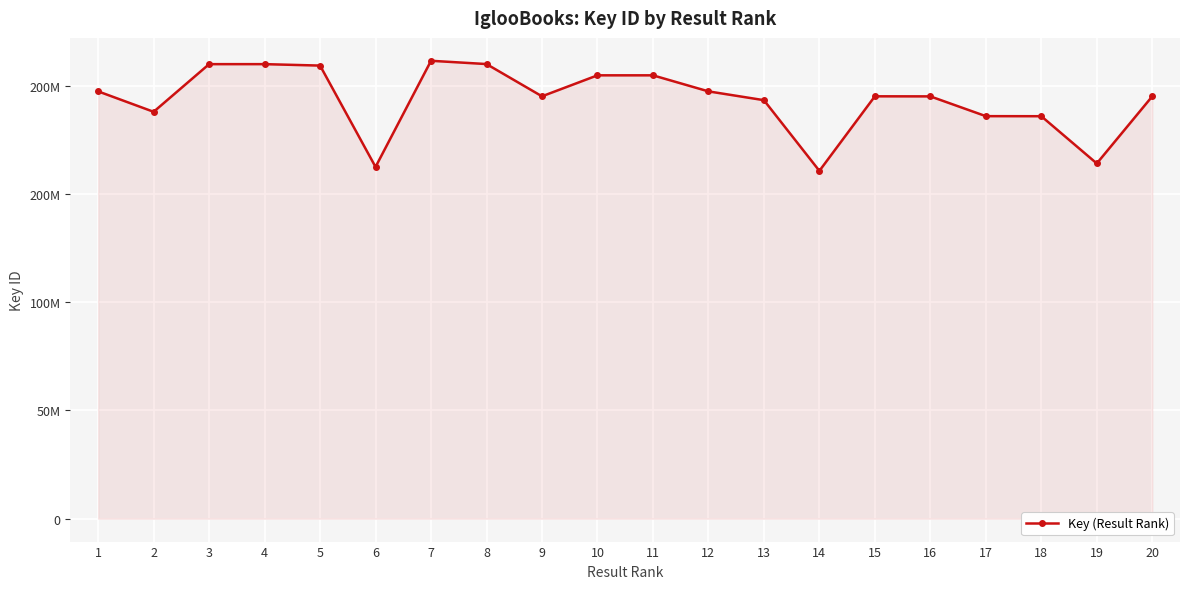

Does the chart have visible grid lines?

Yes